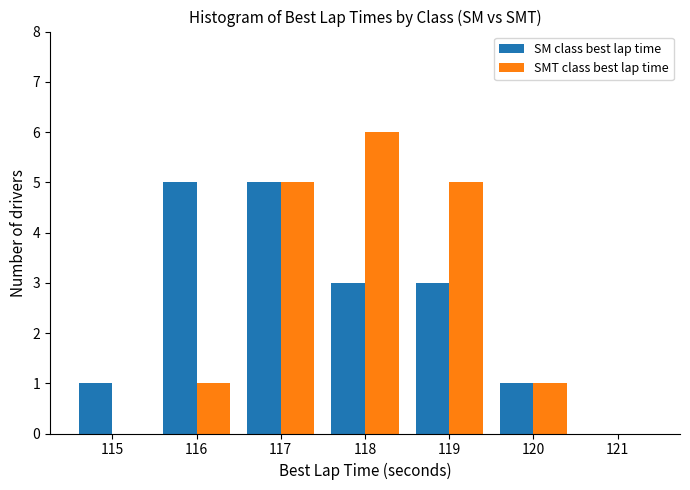

Reading right to left, list all the values displayed in this chart.

SM class best lap time: 121=0	120=1	119=3	118=3	117=5	116=5	115=1
SMT class best lap time: 121=0	120=1	119=5	118=6	117=5	116=1	115=0